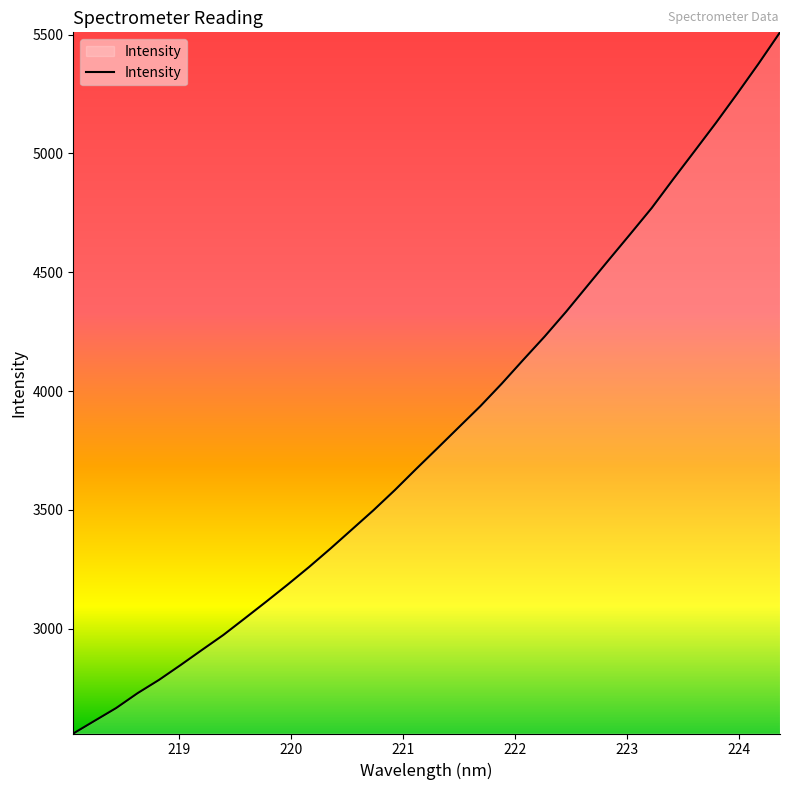

What is the difference between the maximum and minimum values?

2950.5